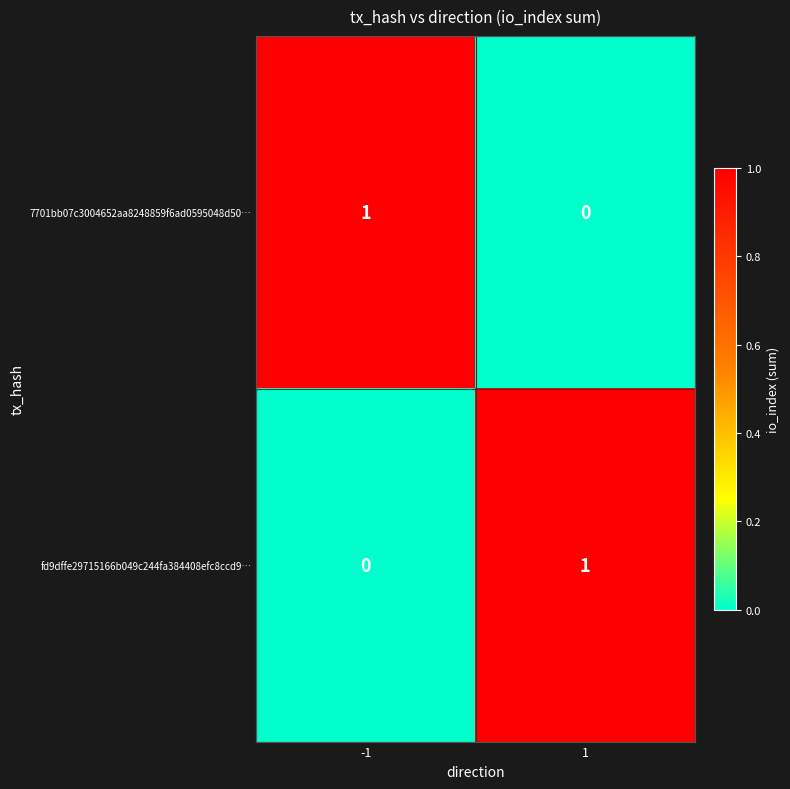

Rank the categories by 7701bb07c3004652aa8248859f6ad0595048d50… value from highest to lowest.

-1, 1